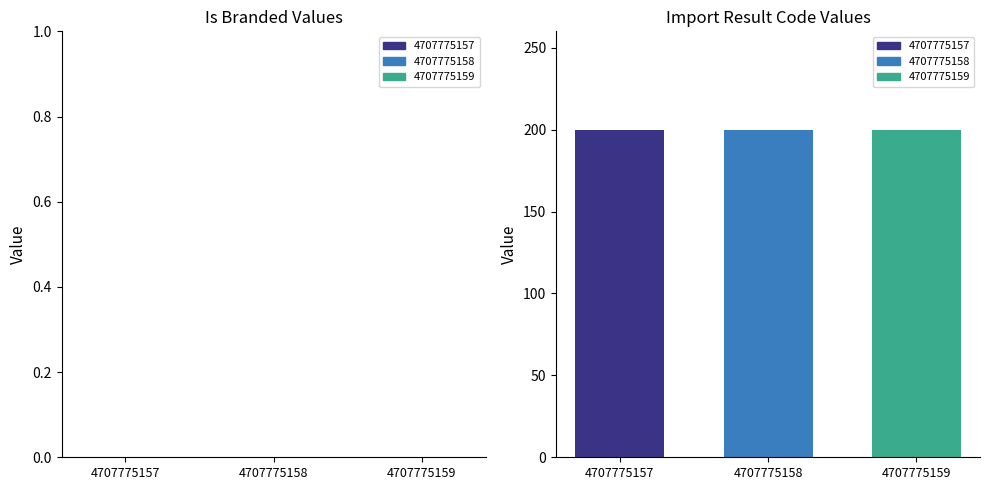

At which label is Is Branded closest to 0?

4707775157